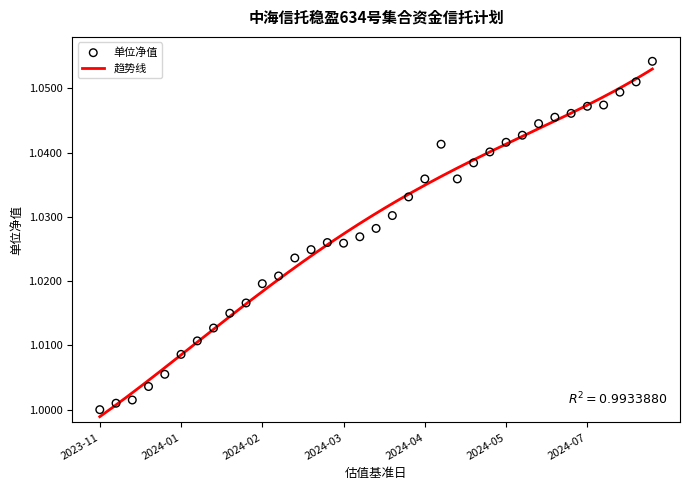

Approximately how many times larger is the value at 2024-02-19 compared to 2023-12-04?

1.0